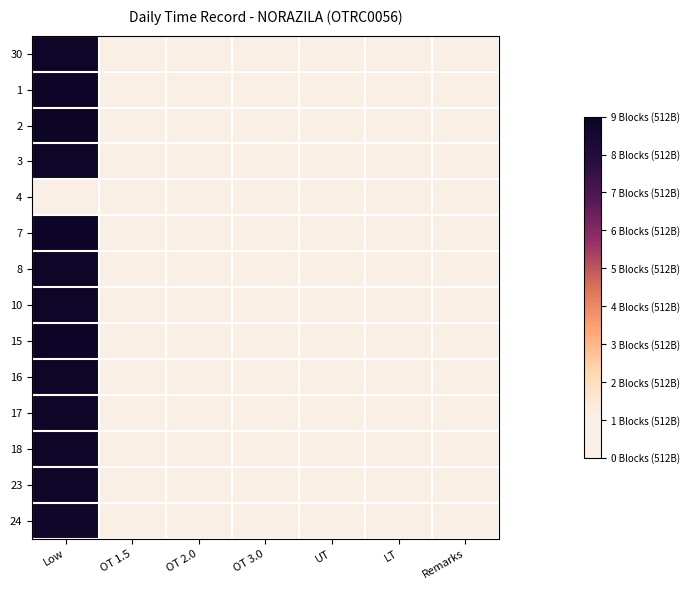

At OT 3.0, list the series in order from smallest to largest.

30, 1, 2, 3, 4, 7, 8, 10, 15, 16, 17, 18, 23, 24